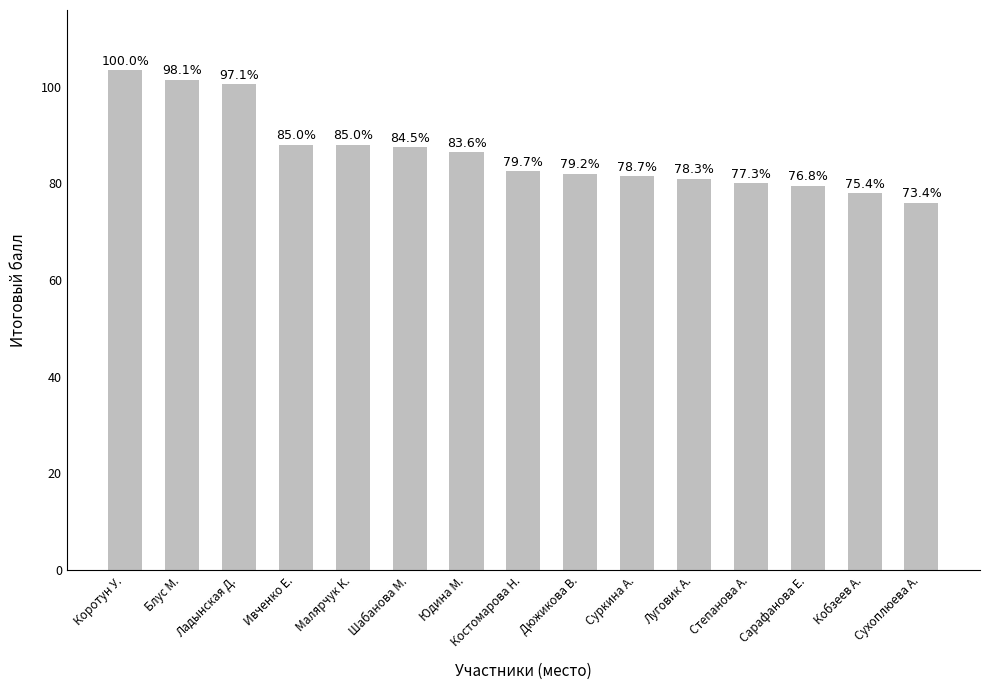

Reading left to right, what are all the values shown in this chart?

Коротун У.=103.5	Блус М.=101.5	Ладынская Д.=100.5	Ивченко Е.=88.0	Малярчук К.=88.0	Шабанова М.=87.5	Юдина М.=86.5	Костомарова Н.=82.5	Дюжикова В.=82.0	Суркина А.=81.5	Луговик А.=81.0	Степанова А.=80.0	Сарафанова Е.=79.5	Кобзеев А.=78.0	Сухоплюева А.=76.0